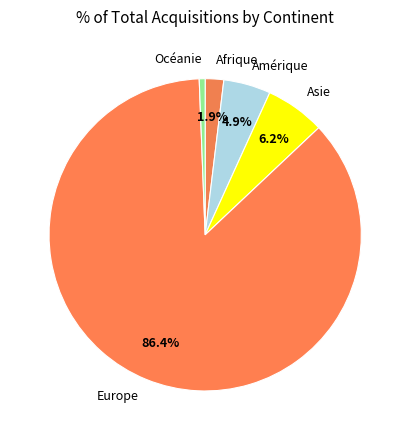

How many slices are in this pie chart?

5